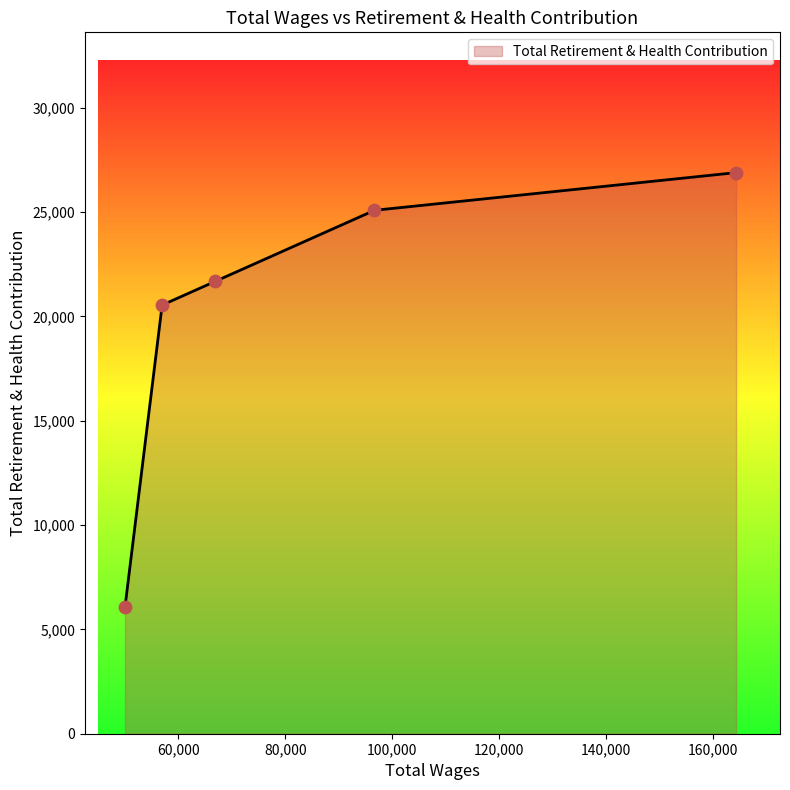

What is the smallest value displayed?

6071